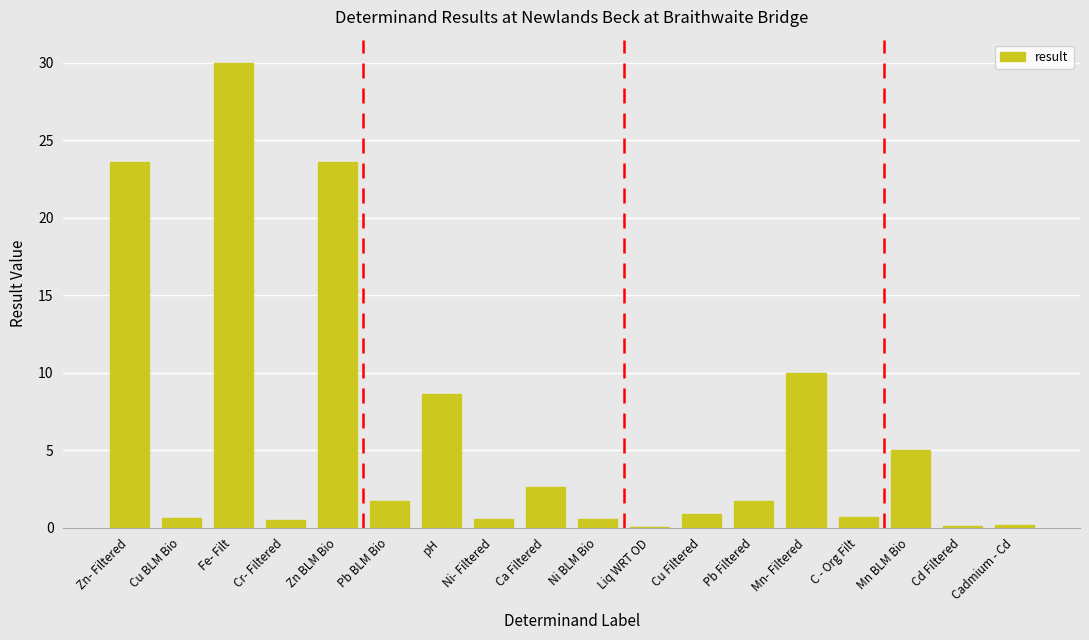

Between Zn- Filtered and Pb Filtered, which is larger?

Zn- Filtered